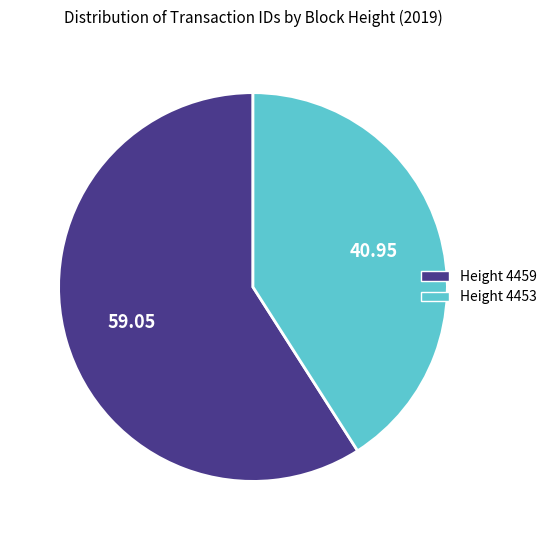

Does any single category account for the majority?

Yes